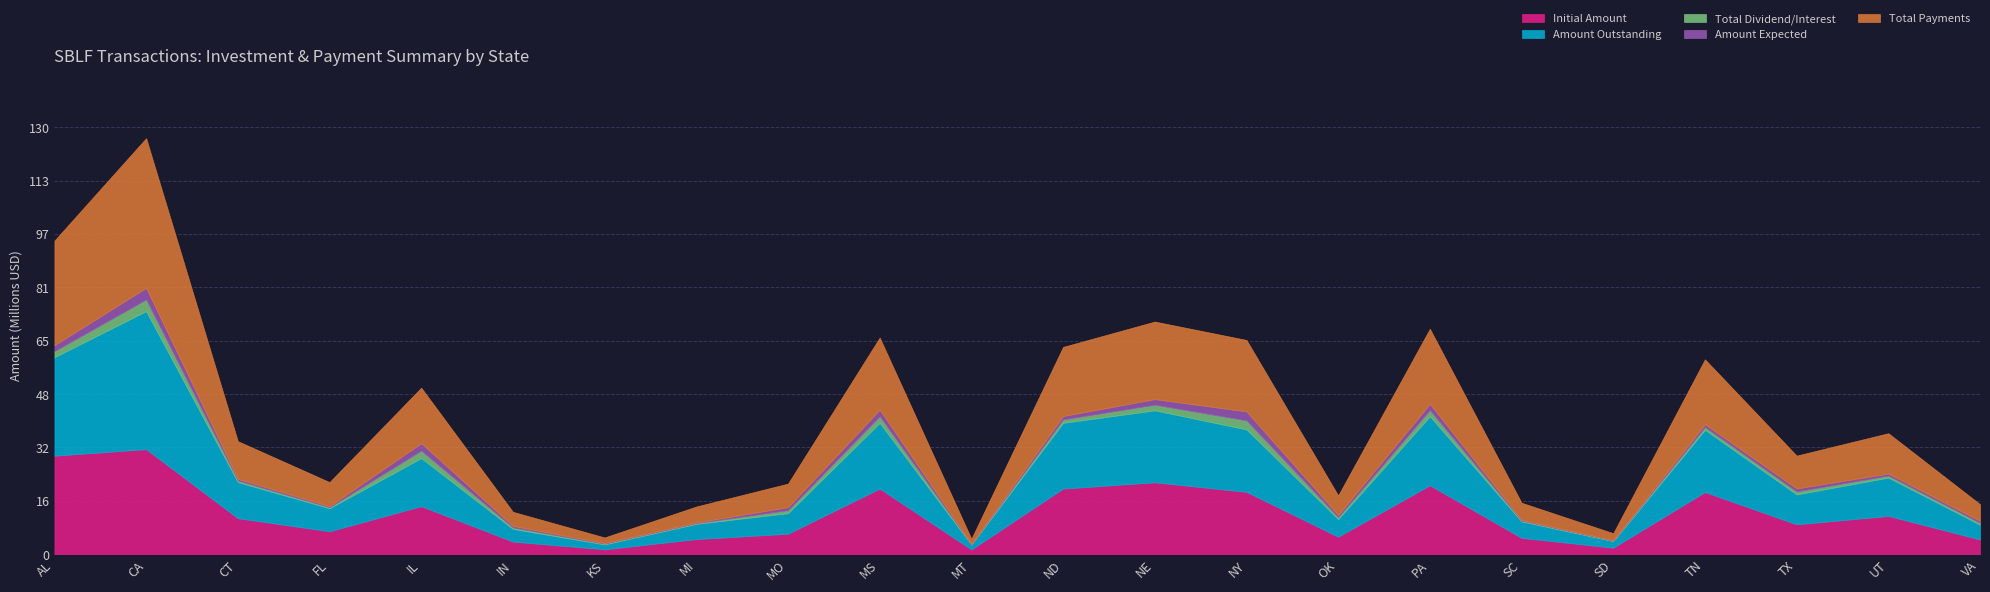

Rank the series by their maximum value, from lowest to highest.

Total Dividend/Interest, Amount Expected, Initial Amount, Amount Outstanding, Total Payments